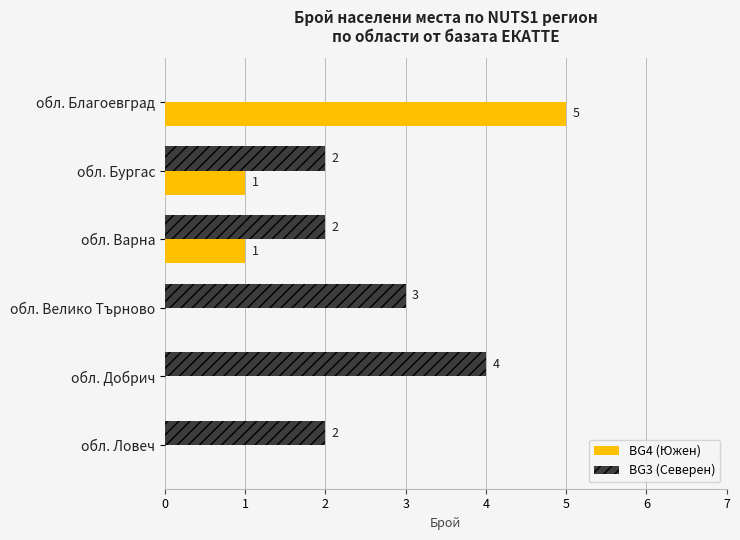

What is the total value across all series at обл. Благоевград?

5